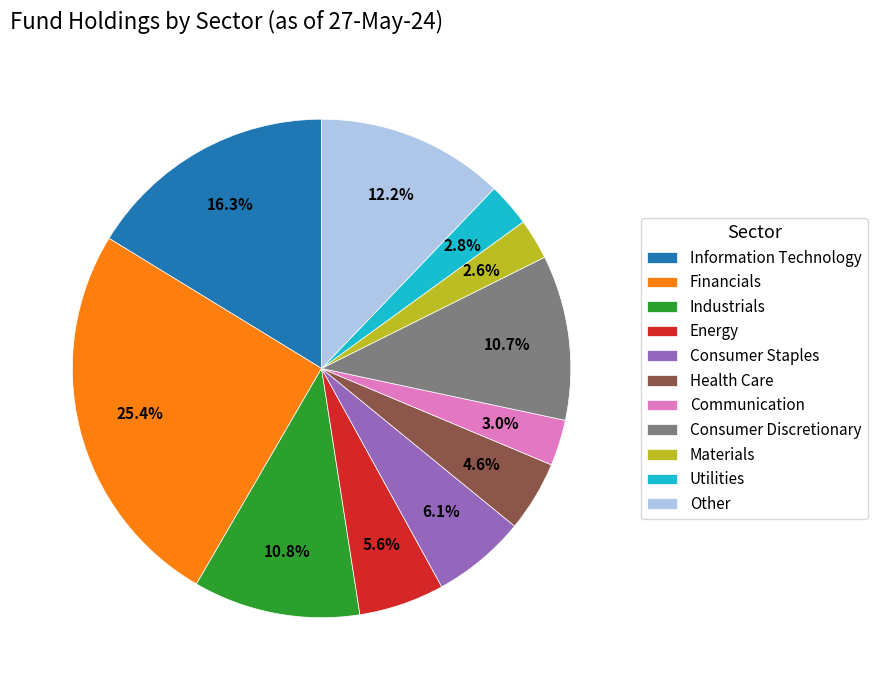

What percentage is the Other slice, to the nearest percent?

12%